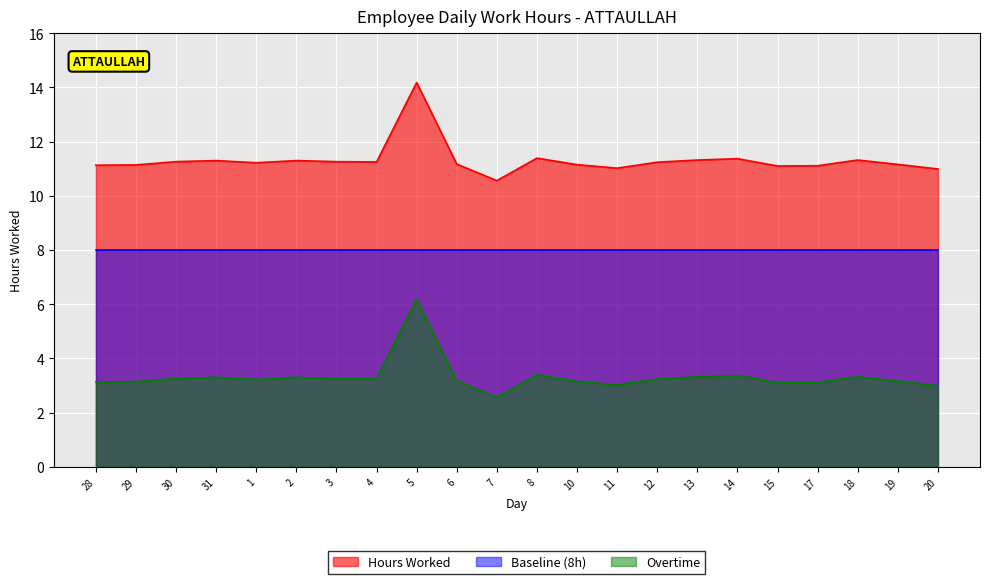

Rank the categories by Overtime value from lowest to highest.

7, 20, 11, 15, 17, 28, 29, 10, 19, 6, 1, 12, 4, 30, 3, 31, 2, 13, 18, 14, 8, 5